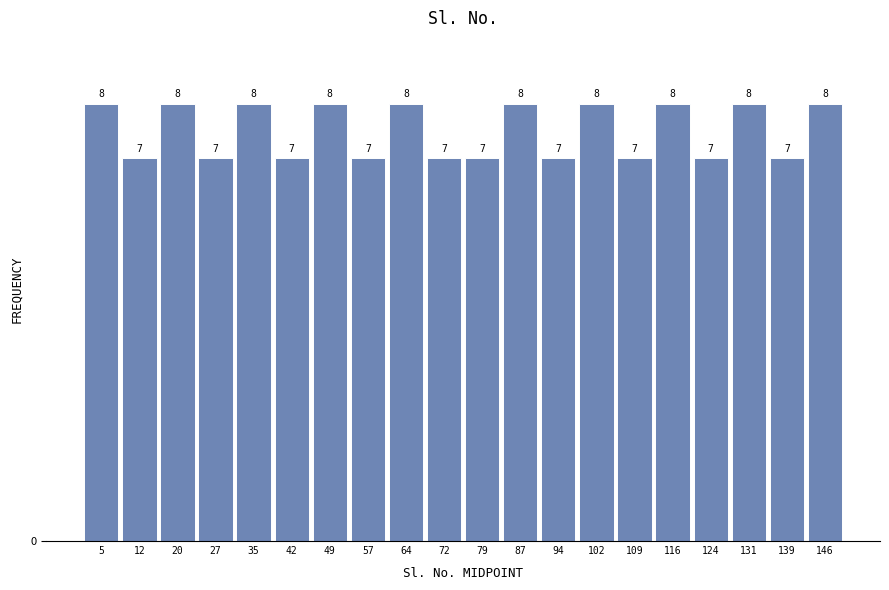

Reading left to right, transcribe this chart: for each bar, give the range it covers on the x-axis and its height. The bar edges are not printed on the chart, so give them approximately, as read against the axis.

1 to 8: 8
8 to 16: 7
16 to 23: 8
23 to 31: 7
31 to 38: 8
38 to 46: 7
46 to 53: 8
53 to 61: 7
61 to 68: 8
68 to 76: 7
76 to 83: 7
83 to 90: 8
90 to 98: 7
98 to 105: 8
105 to 113: 7
113 to 120: 8
120 to 128: 7
128 to 135: 8
135 to 143: 7
143 to 150: 8